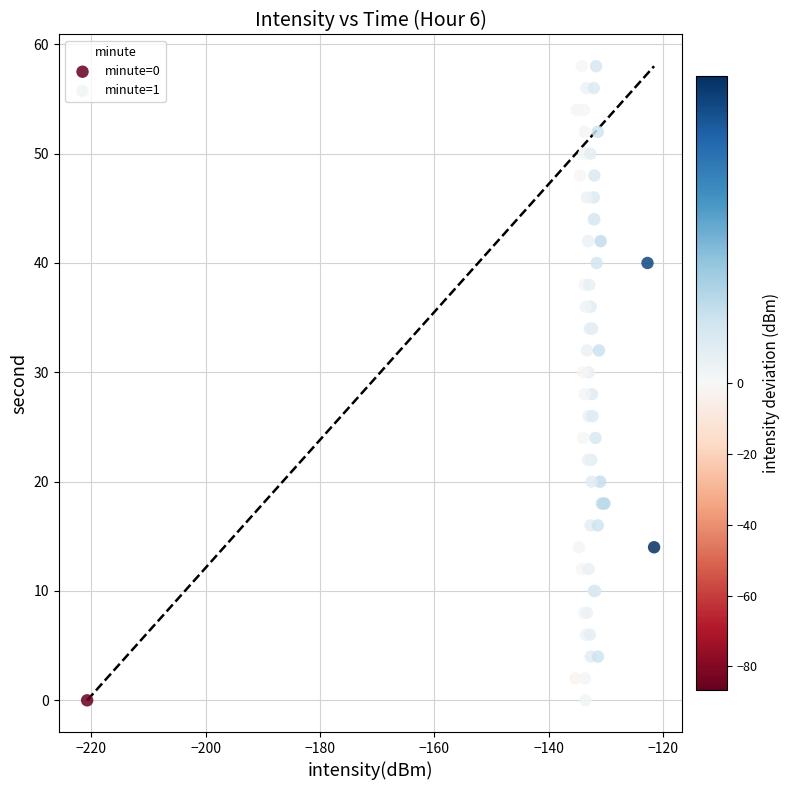

What are all the series names shown in the legend?

minute=0, minute=1